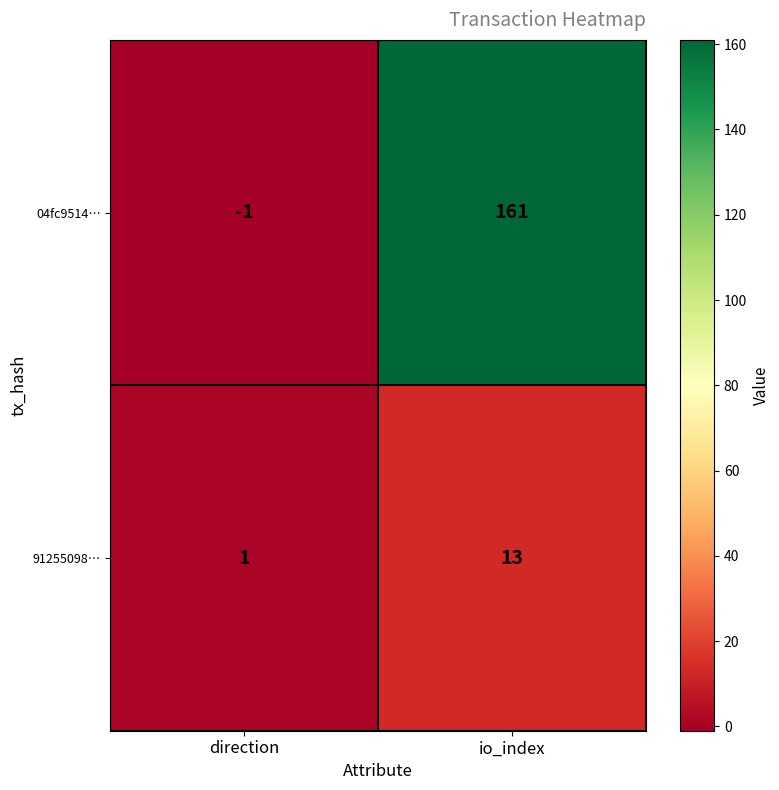

Count the number of categories in the chart.

2